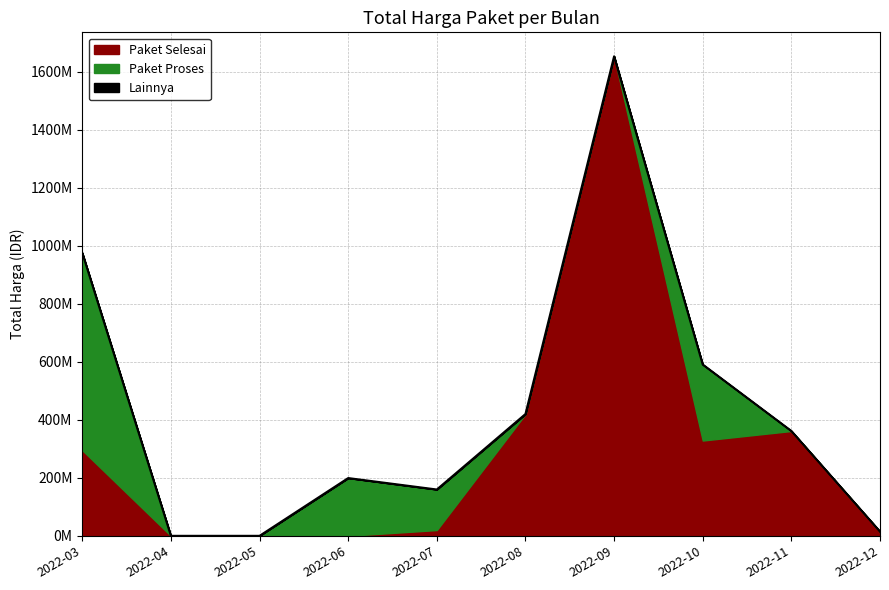

What is the sum of all Paket Selesai values?

3093919245